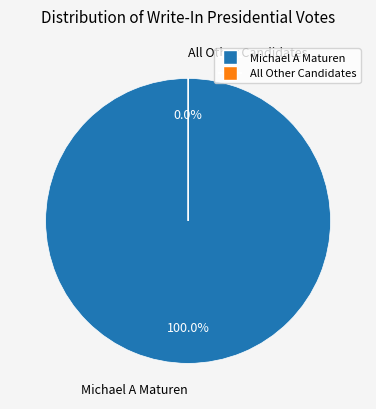

Which slice is the largest?

Michael A Maturen